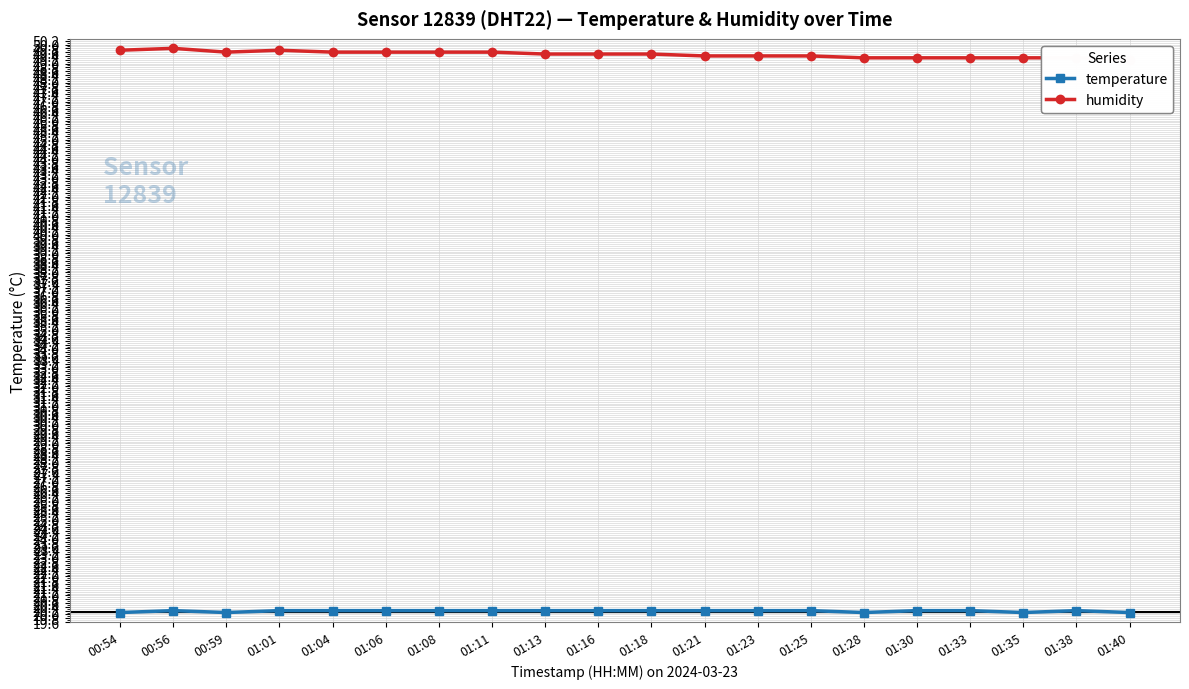

Reading left to right, extract all data points from this chart.

temperature: 00:54=20.1	00:56=20.2	00:59=20.1	01:01=20.2	01:04=20.2	01:06=20.2	01:08=20.2	01:11=20.2	01:13=20.2	01:16=20.2	01:18=20.2	01:21=20.2	01:23=20.2	01:25=20.2	01:28=20.1	01:30=20.2	01:33=20.2	01:35=20.1	01:38=20.2	01:40=20.1
humidity: 00:54=49.7	00:56=49.8	00:59=49.6	01:01=49.7	01:04=49.6	01:06=49.6	01:08=49.6	01:11=49.6	01:13=49.5	01:16=49.5	01:18=49.5	01:21=49.4	01:23=49.4	01:25=49.4	01:28=49.3	01:30=49.3	01:33=49.3	01:35=49.3	01:38=49.3	01:40=49.2